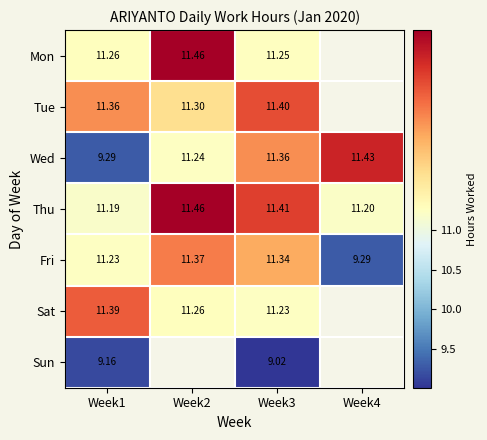

At Week3, list the series in order from largest to smallest.

Thu, Tue, Wed, Fri, Mon, Sat, Sun